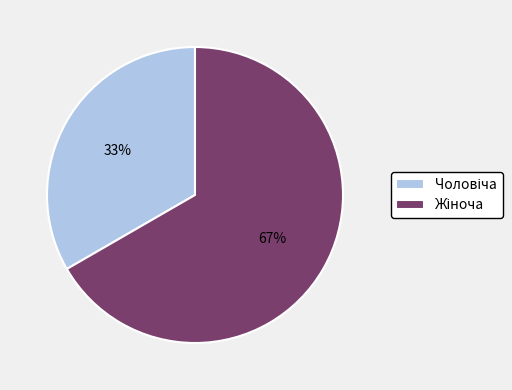

Does any single category account for the majority?

Yes